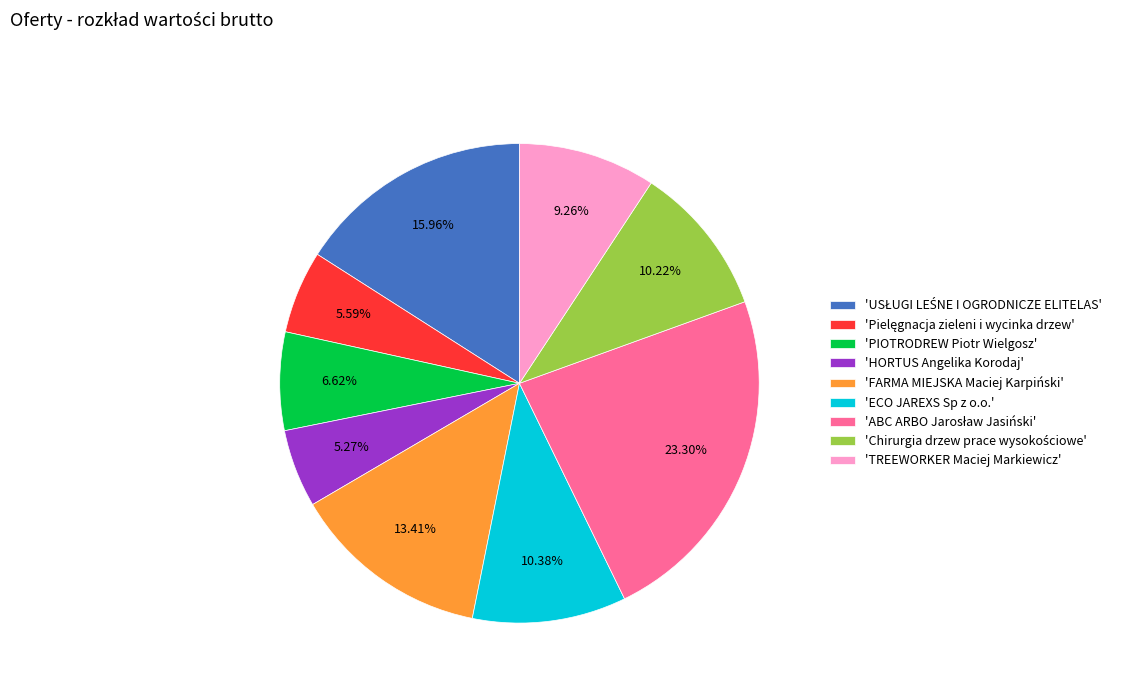

How many segments does this pie chart have?

9